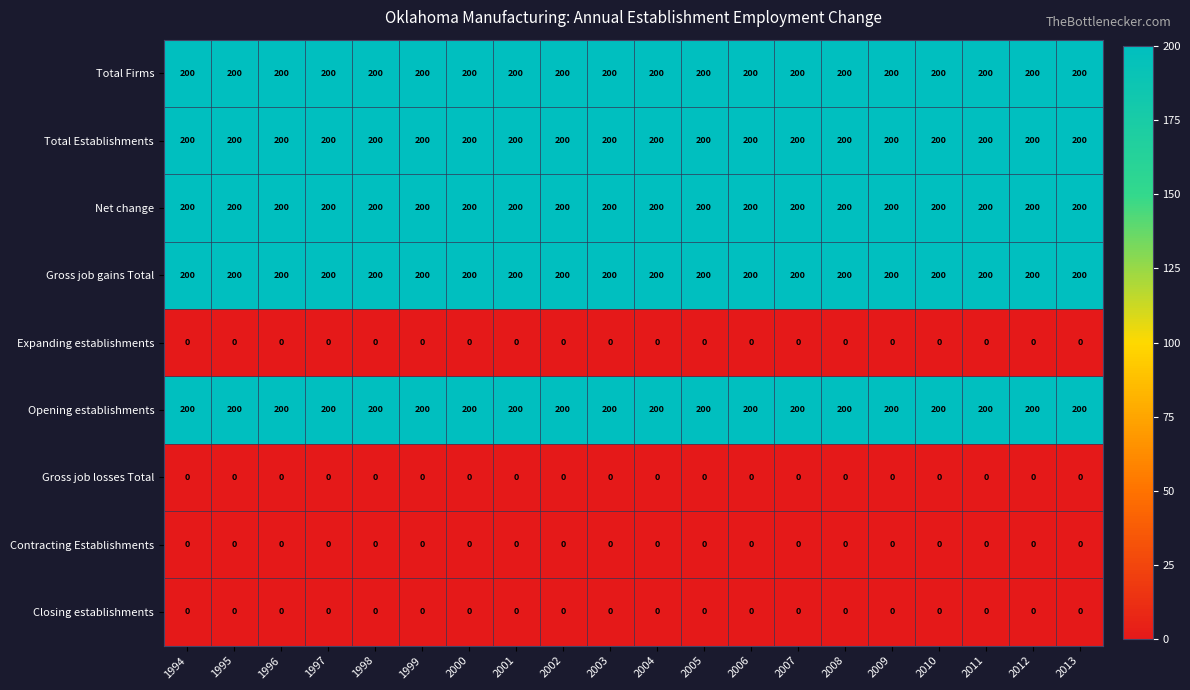

What is the maximum value shown in the chart?

200